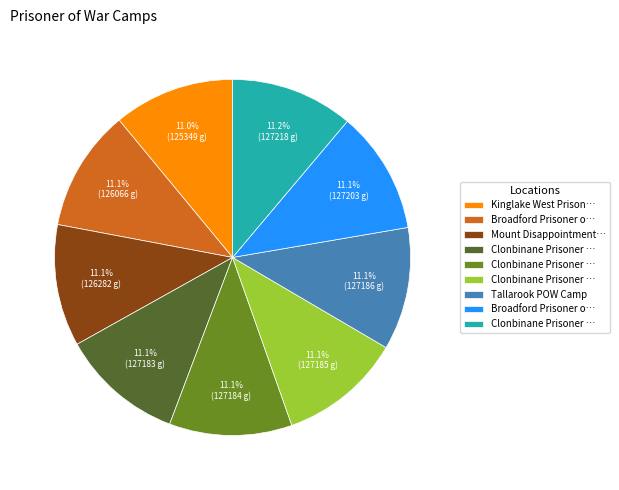

Is there any slice that represents more than half of the pie?

No